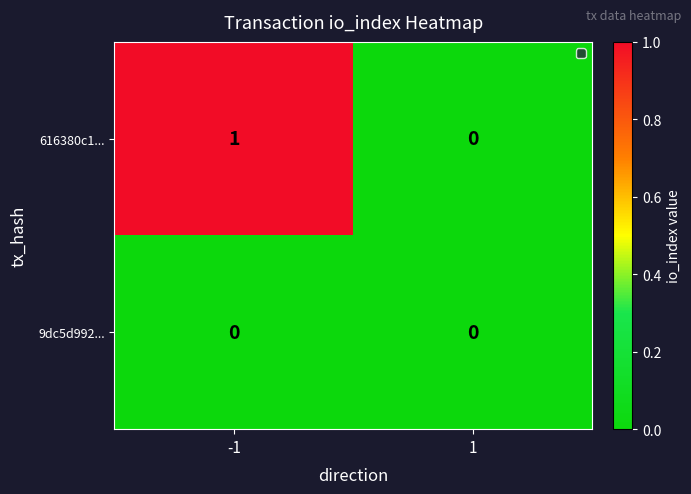

Reading left to right, list all the values displayed in this chart.

616380c1...: -1=1	1=0
9dc5d992...: -1=0	1=0